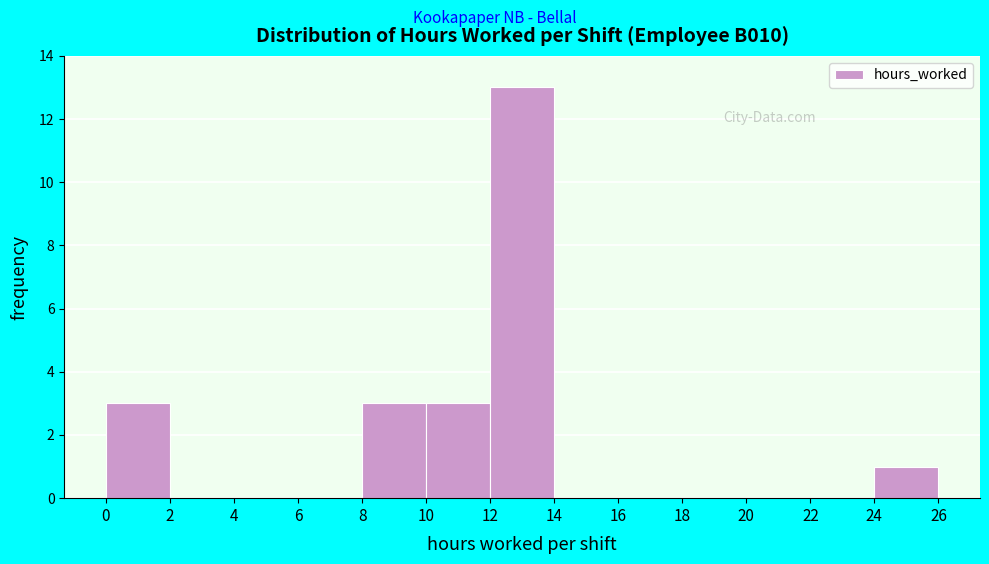

Which range on the x-axis has the tallest bar?

12 to 14